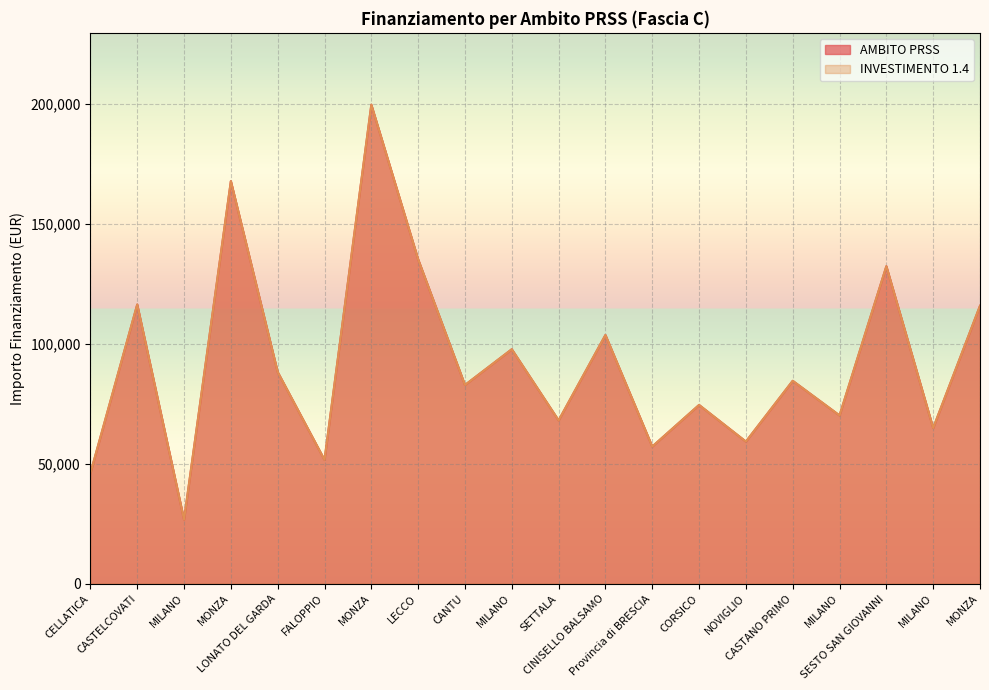

What is the label of the 16th point from the left?

CASTANO PRIMO